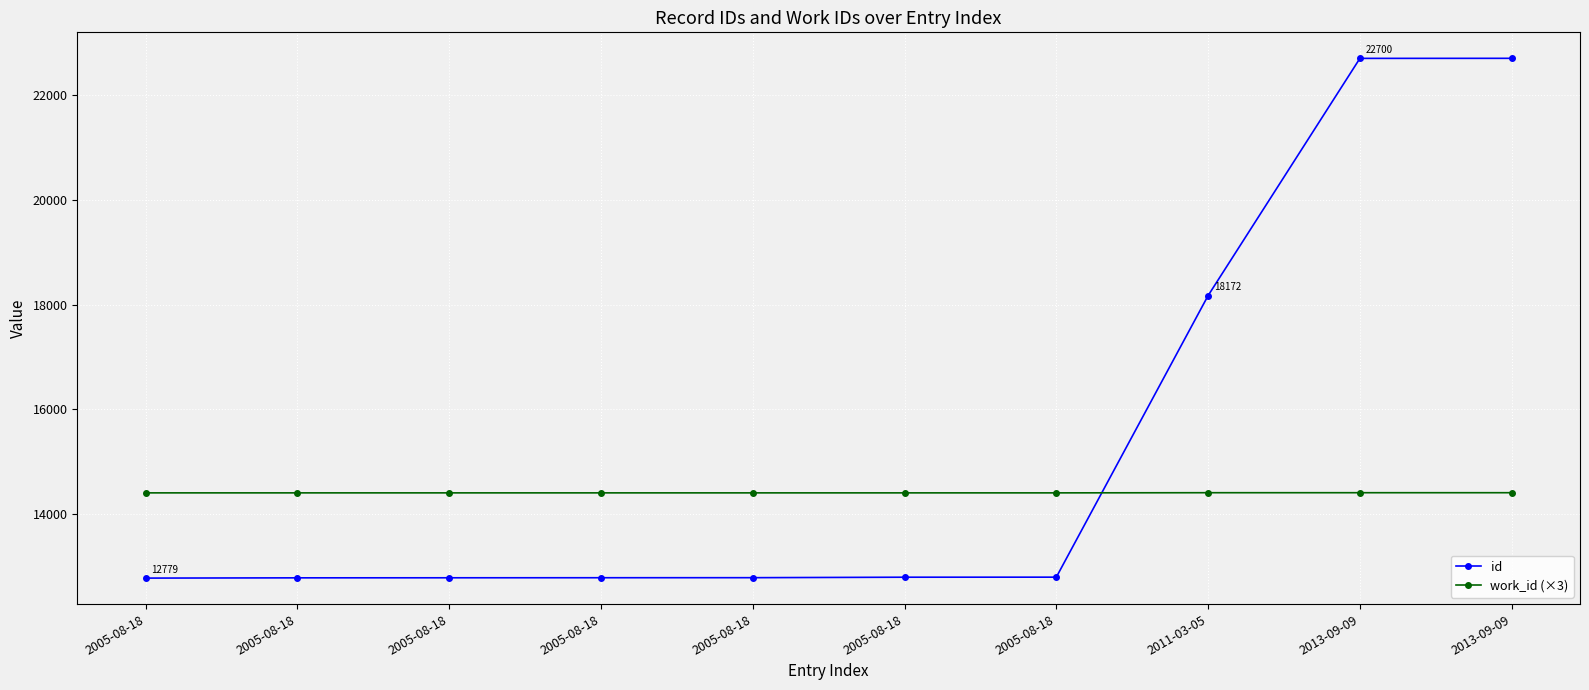

What is the difference between the highest and lowest values at 2005-08-18?

1627